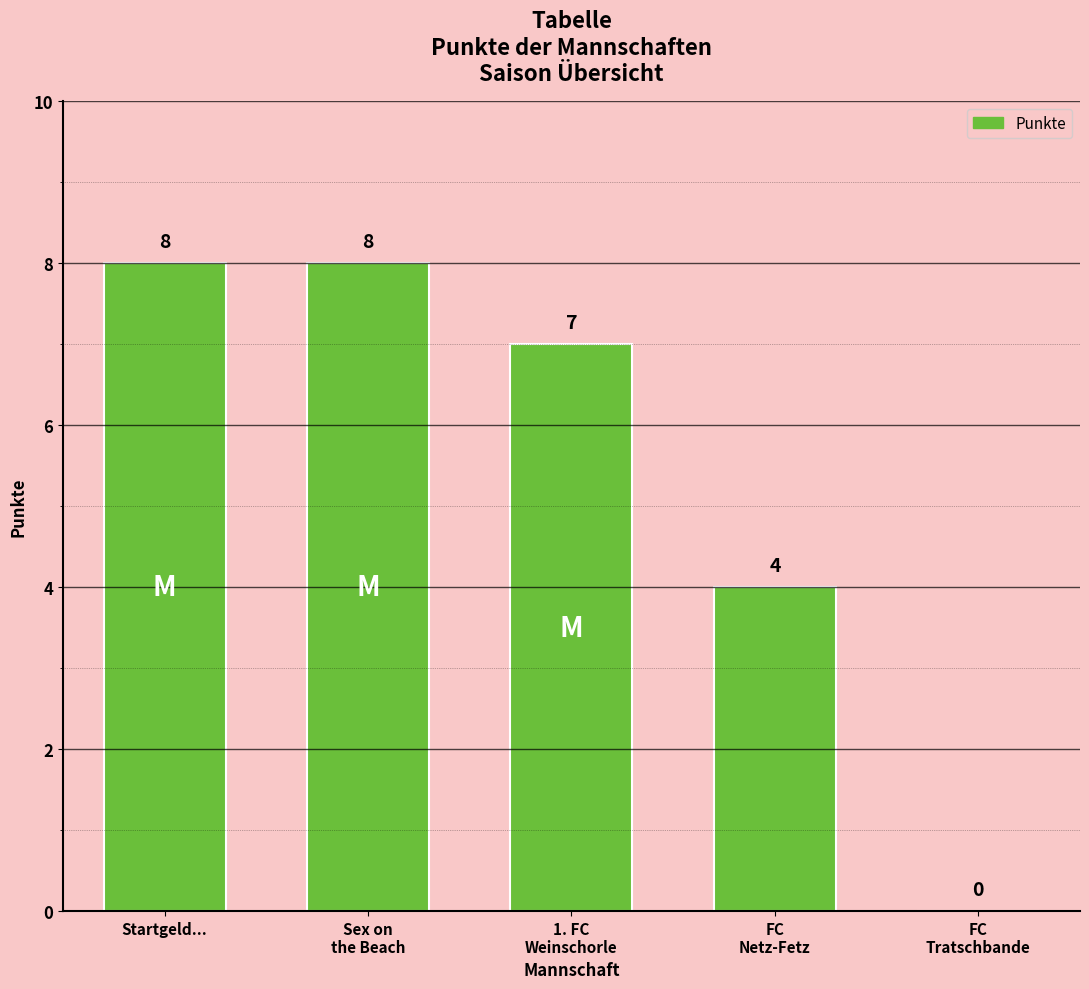

What is the greatest value displayed?

8